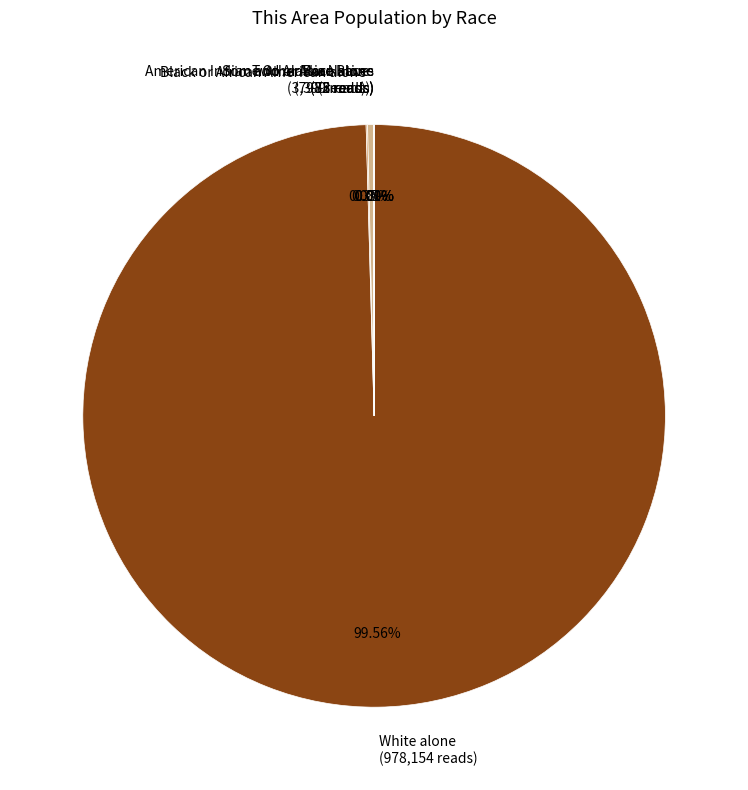

Is there a majority slice in this chart?

Yes